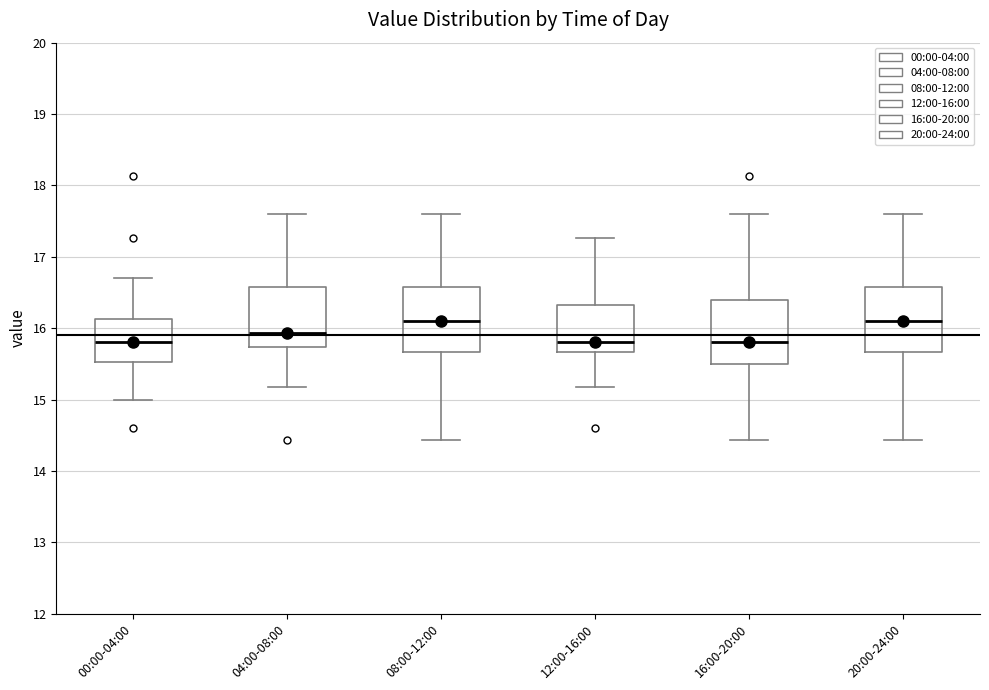

Reading left to right, transcribe this box plot: for each box, give where its median line is, the range the box spans, and where its two whiskers end, as read against the y-axis. The values are not printed on the chart, so give them approximately, as read against the axis.

00:00-04:00: median 15.8, box 15.5 to 16.1, whiskers 15.0 to 16.7
04:00-08:00: median 15.9, box 15.7 to 16.6, whiskers 15.2 to 17.6
08:00-12:00: median 16.1, box 15.7 to 16.6, whiskers 14.4 to 17.6
12:00-16:00: median 15.8, box 15.7 to 16.3, whiskers 15.2 to 17.3
16:00-20:00: median 15.8, box 15.5 to 16.4, whiskers 14.4 to 17.6
20:00-24:00: median 16.1, box 15.7 to 16.6, whiskers 14.4 to 17.6